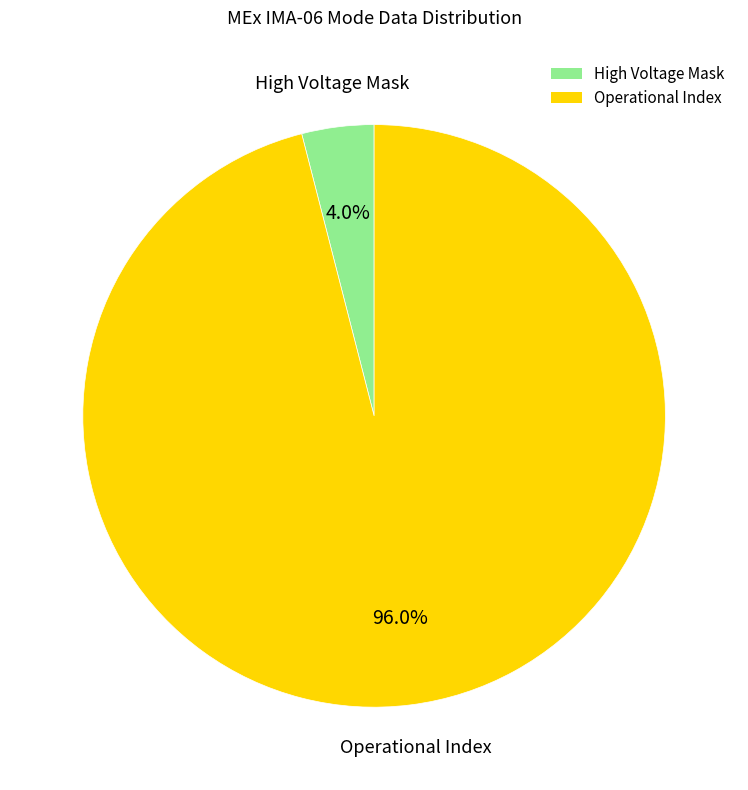

Is there any slice that represents more than half of the pie?

Yes